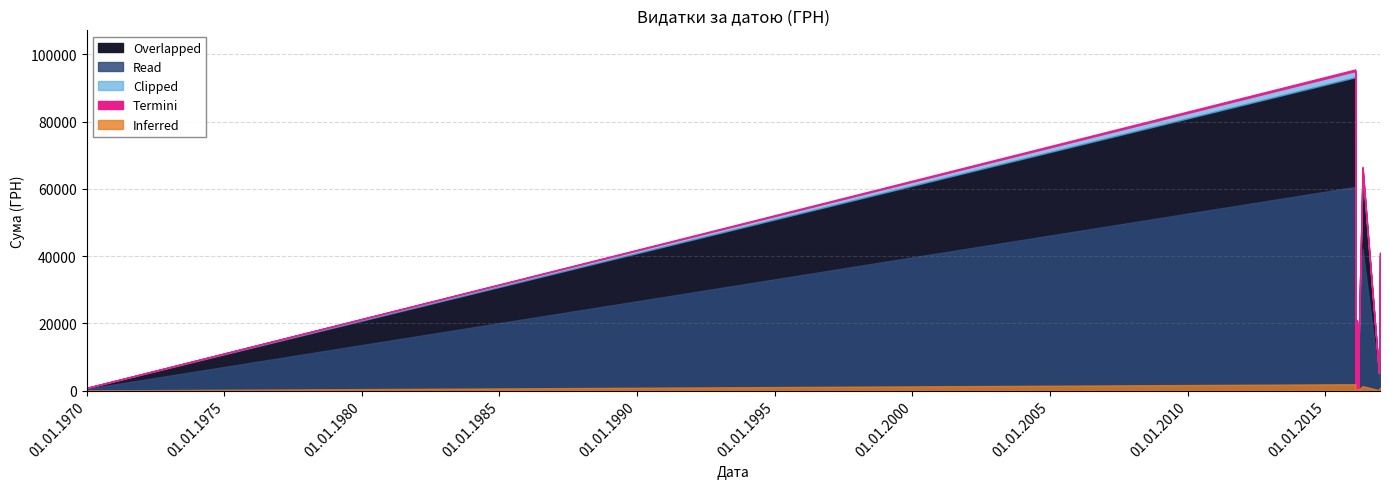

Rank the categories by value from lowest to highest.

08.02.2016, 02.02.2016, 02.02.2016, 15.03.2016, 02.02.2016, 23.02.2016, 02.02.2016, 02.02.2016, 01.01.1970, 02.02.2016, 03.02.2016, 02.02.2016, 02.02.2016, 02.02.2016, 02.02.2016, 02.02.2016, 02.02.2016, 02.02.2016, 02.02.2016, 12.12.2016, 14.03.2016, 02.02.2016, 02.02.2016, 02.02.2016, 12.12.2016, 02.02.2016, 14.03.2016, 02.02.2016, 02.02.2016, 02.02.2016, 02.02.2016, 02.02.2016, 02.02.2016, 02.02.2016, 02.02.2016, 02.02.2016, 16.03.2016, 25.02.2016, 26.12.2016, 09.05.2016